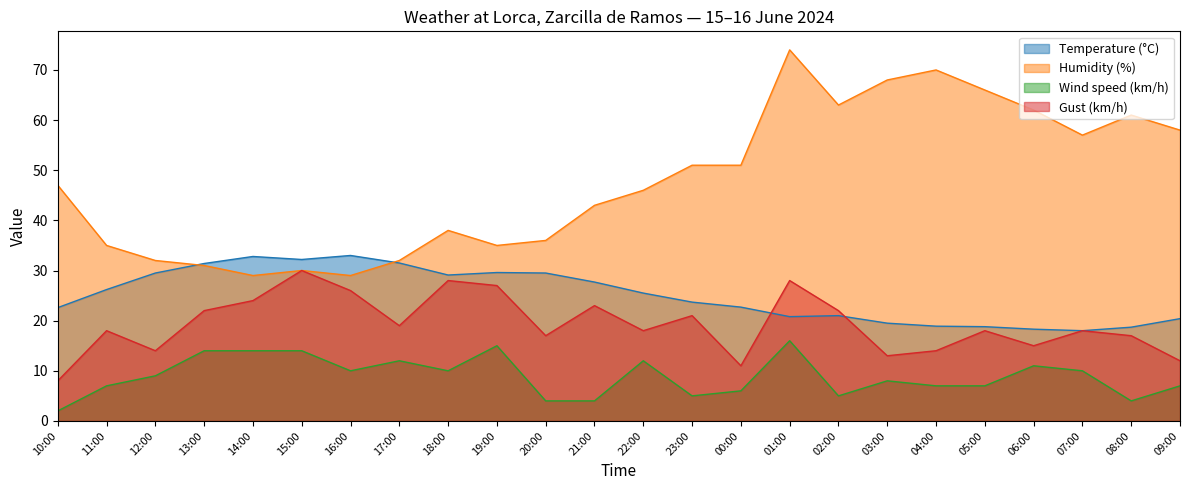

At which label does Humidity (%) first exceed 47?

23:00